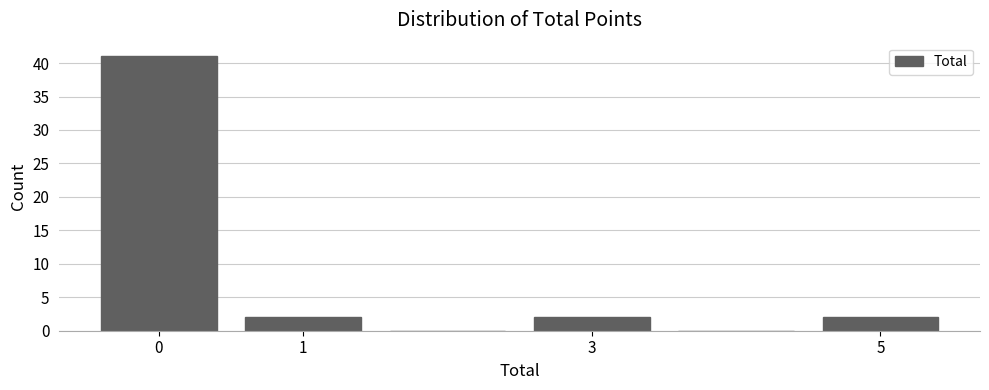

What is the height of the bar covering 2.5 to 3.5 on the x-axis? The values are not printed on the chart, so give them approximately, as read against the axis.

2